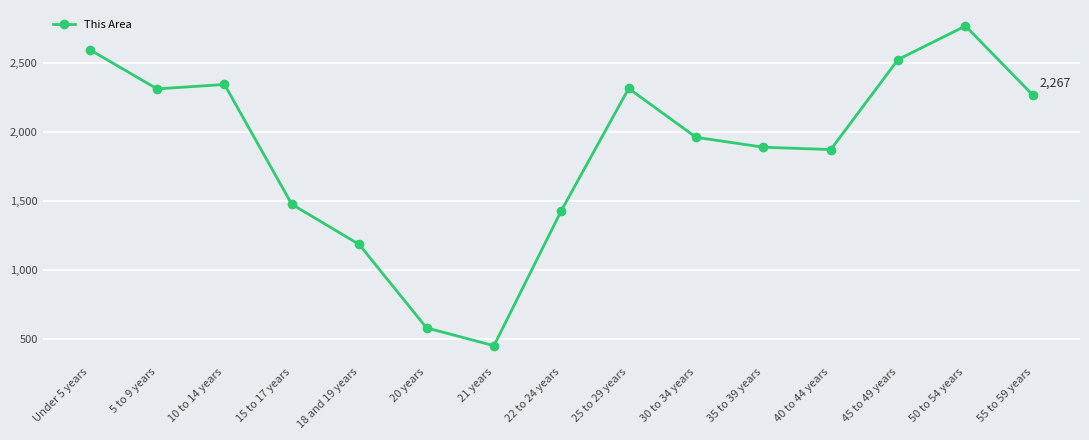

Between 25 to 29 years and 35 to 39 years, which is larger?

25 to 29 years